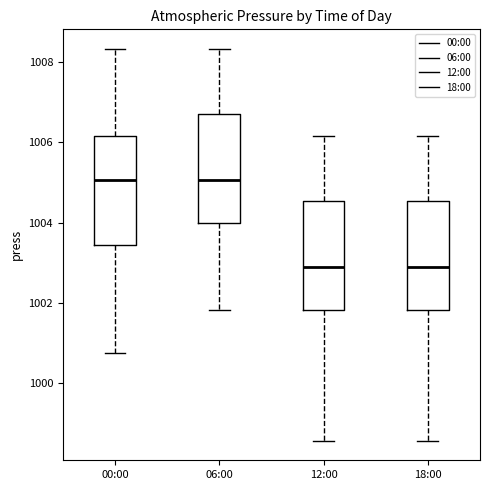

Where is the upper edge of the box for 00:00 on the y-axis? The values are not printed on the chart, so give them approximately, as read against the axis.

1006.2